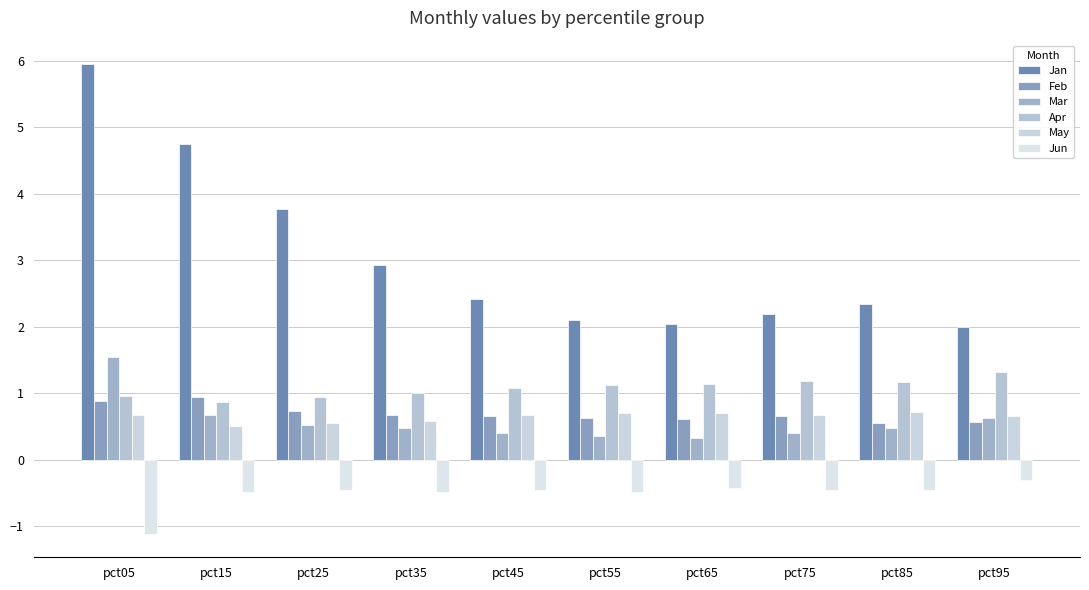

Which series has the widest spread of values?

Jan